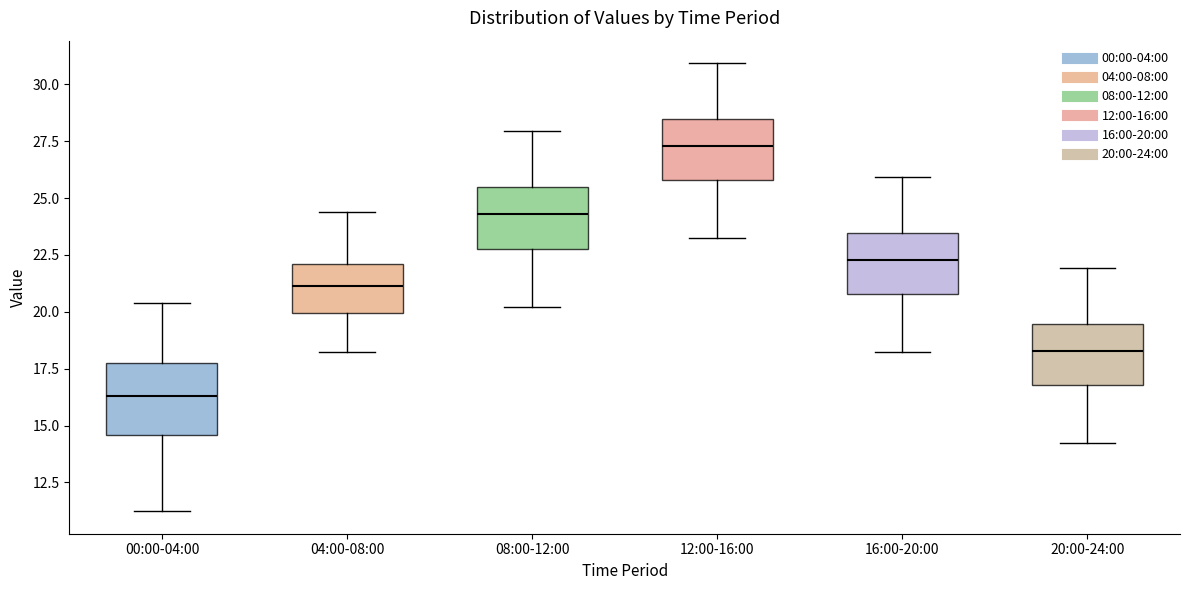

Reading left to right, read every box against the y-axis: the position of its median line, the range the box covers, and the ends of its whiskers. The values are not printed on the chart, so give them approximately, as read against the axis.

00:00-04:00: median 16.5, box 14.5 to 17.5, whiskers 11.0 to 20.5
04:00-08:00: median 21.0, box 20.0 to 22.0, whiskers 18.0 to 24.5
08:00-12:00: median 24.5, box 23.0 to 25.5, whiskers 20.0 to 28.0
12:00-16:00: median 27.5, box 26.0 to 28.5, whiskers 23.0 to 31.0
16:00-20:00: median 22.5, box 21.0 to 23.5, whiskers 18.0 to 26.0
20:00-24:00: median 18.5, box 17.0 to 19.5, whiskers 14.0 to 22.0